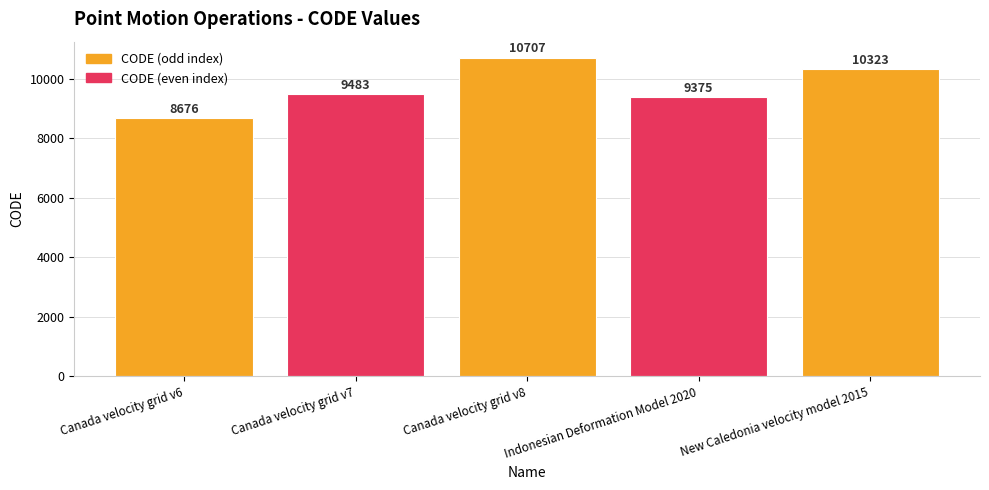

Which label corresponds to the largest value in the chart?

Canada velocity grid v8